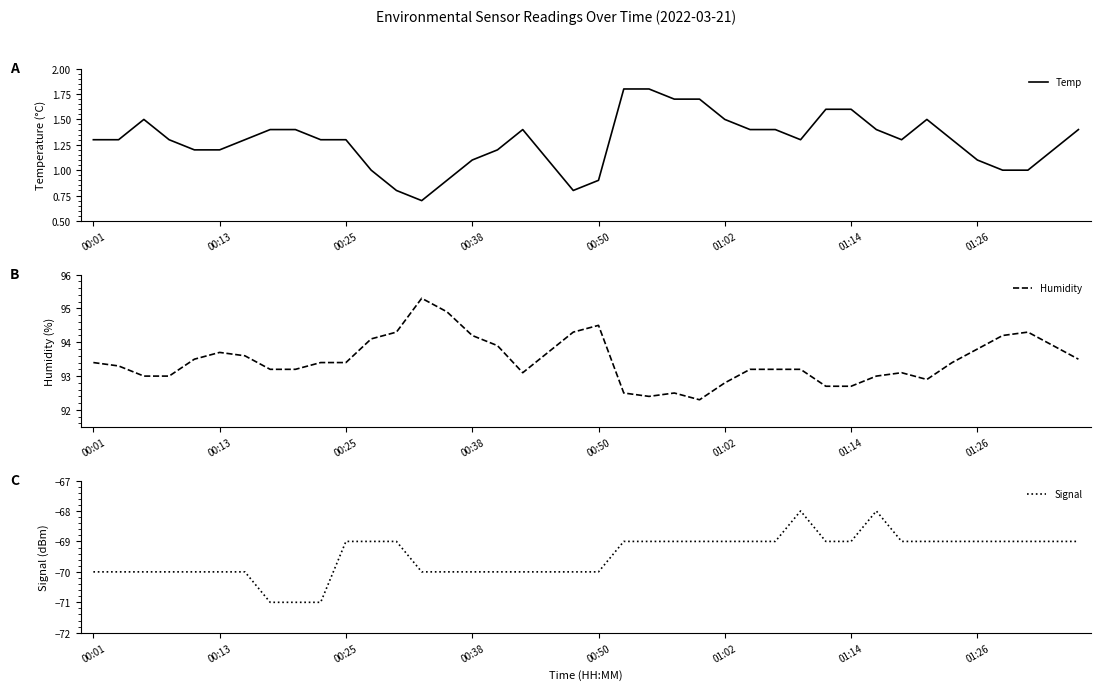

True or false: Temp and Signal cross at least once.

False